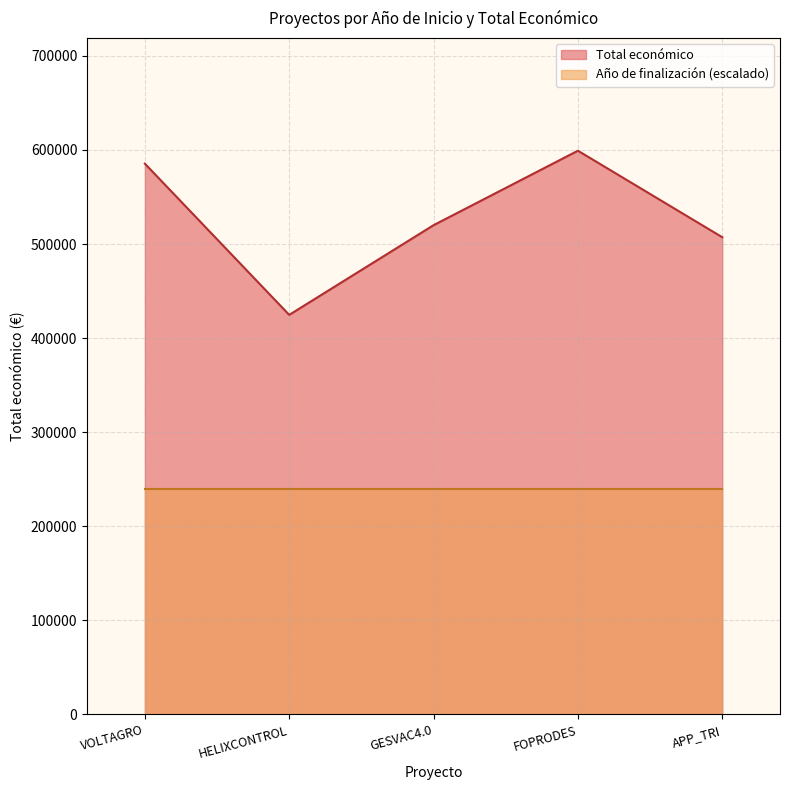

True or false: there are more than 1 points higher than both neighbors.

False